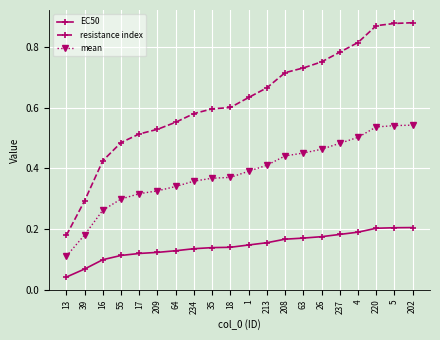

True or false: EC50 and resistance index cross at least once.

False